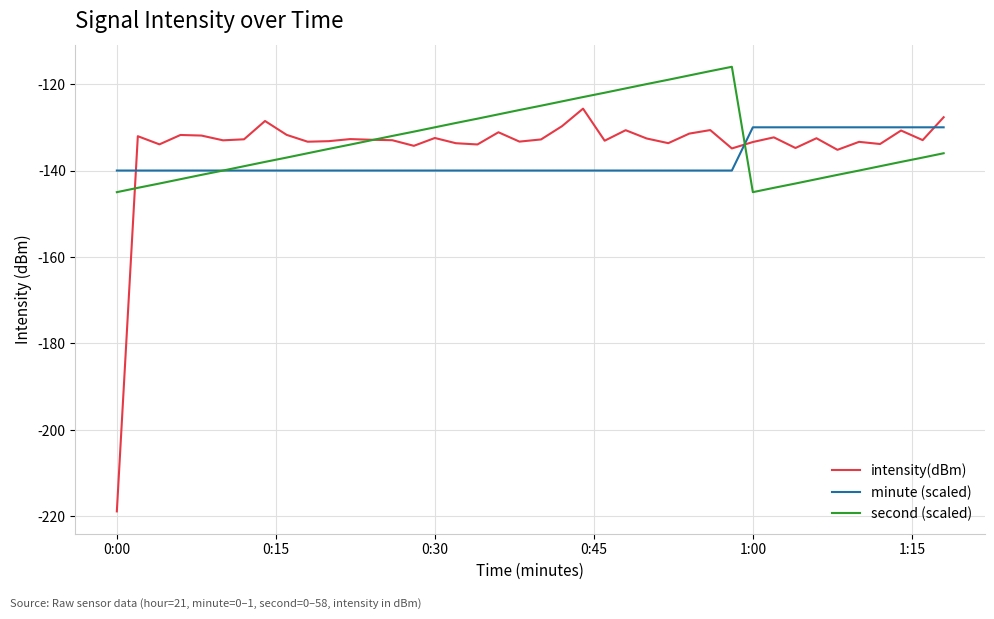

What is the highest value of the minute (scaled) series?

-130.0